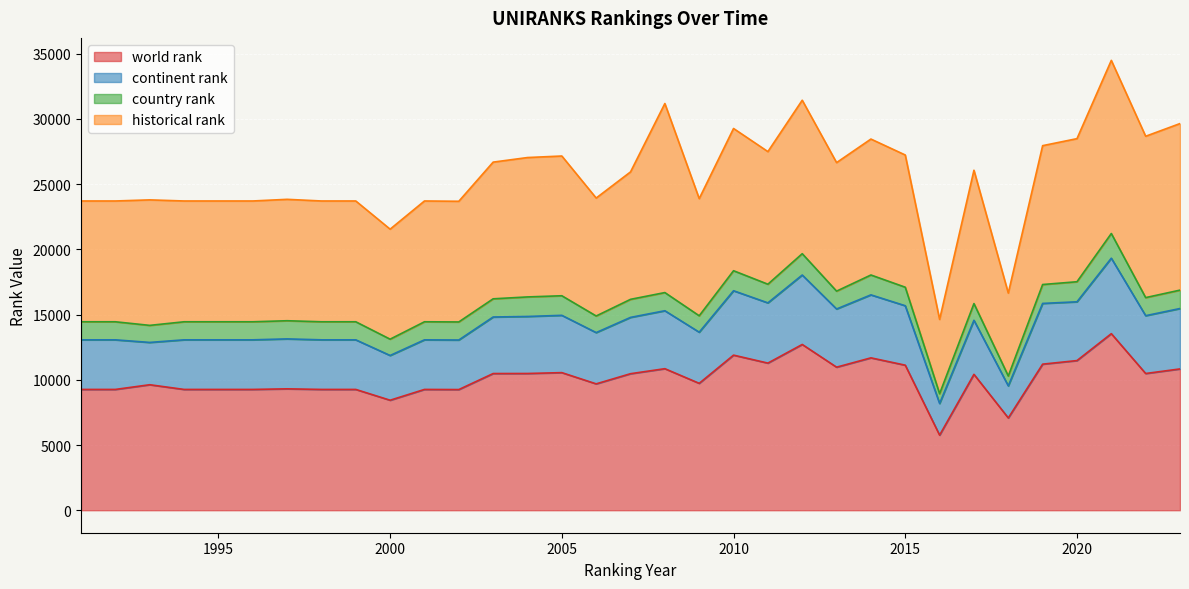

How many categories are shown in the chart?

33